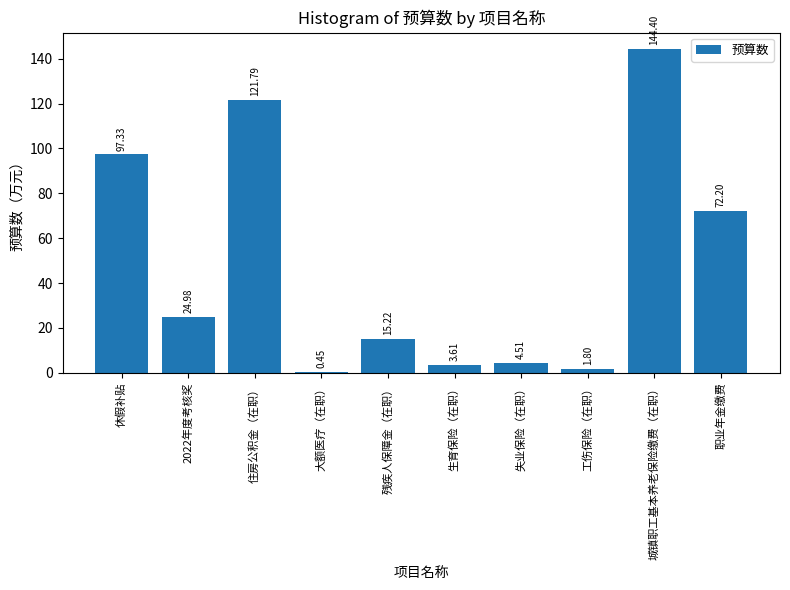

At which label does the data first exceed 24?

休假补贴